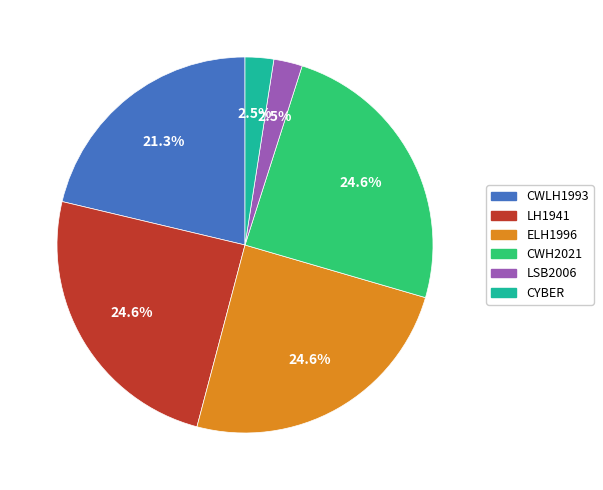

Count the number of slices in the pie.

6